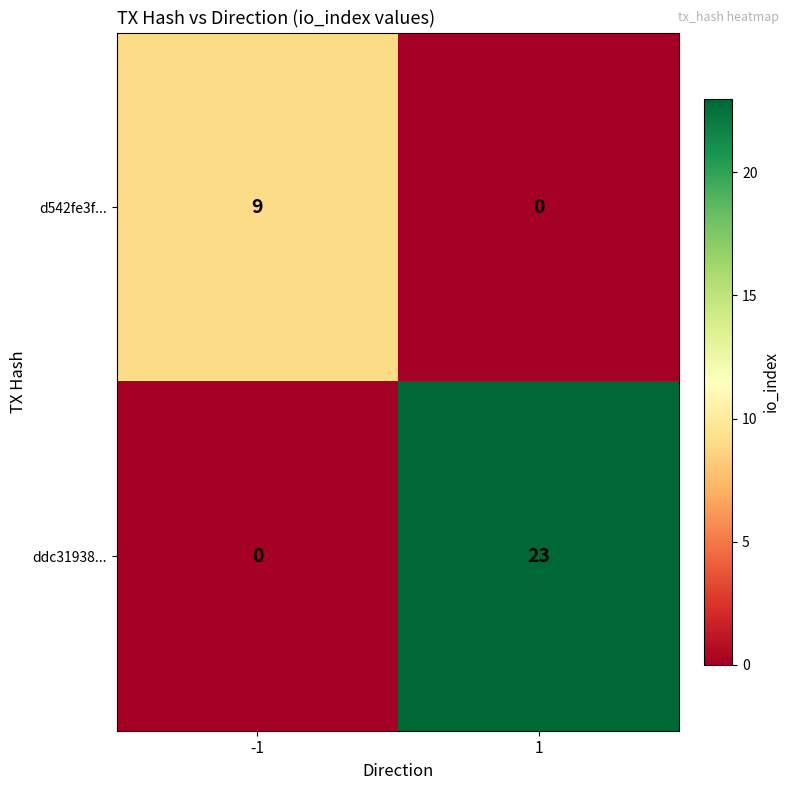

Count the number of data series in this chart.

2